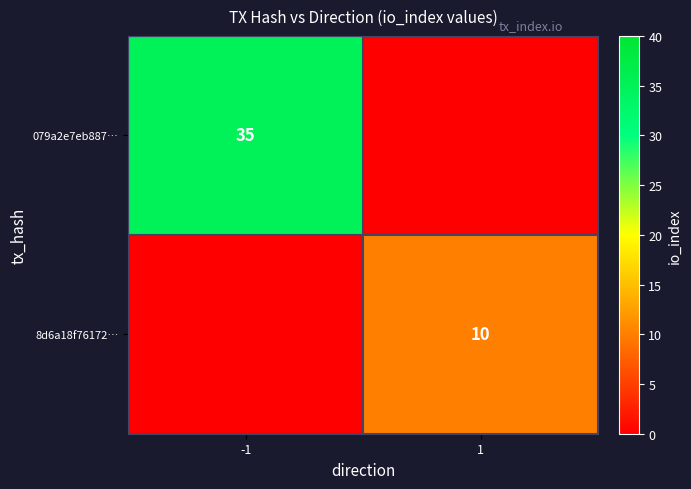

The 8d6a18f76172… series shows 13 at 1. True or false?

False